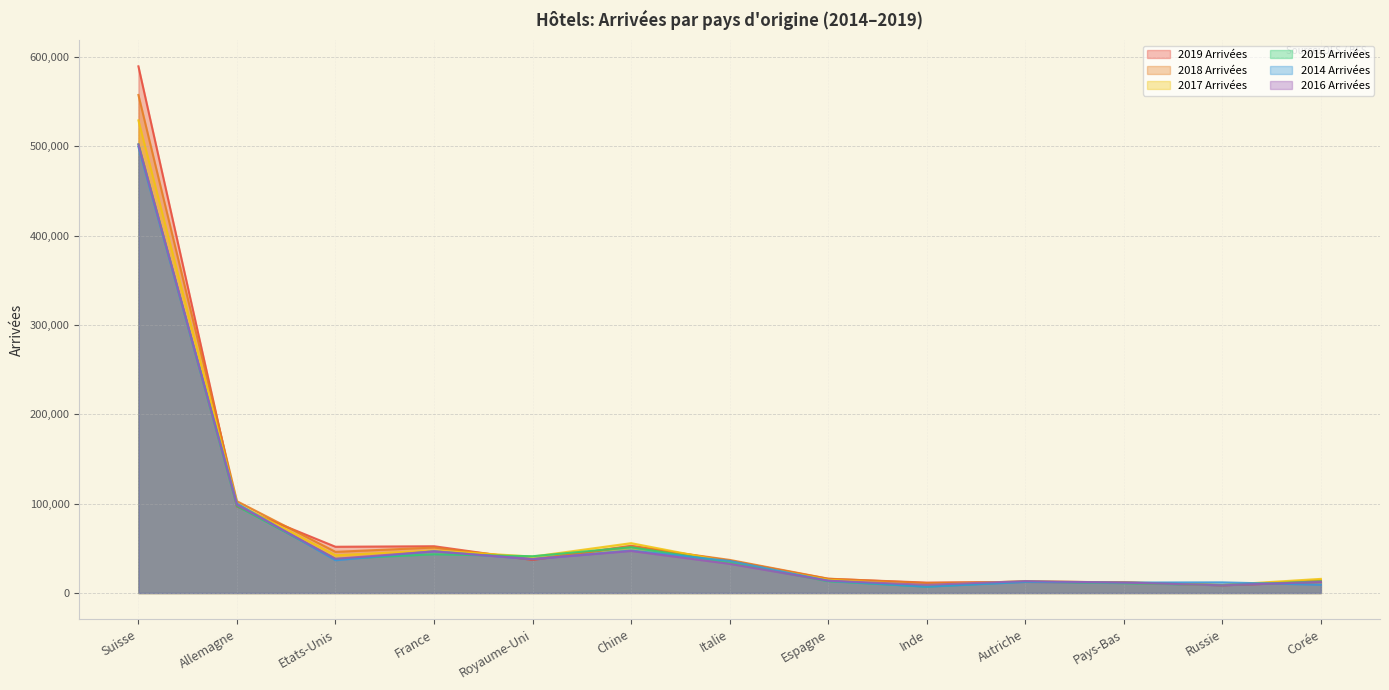

What is the spread (max minus min) of values at Royaume-Uni?

4234